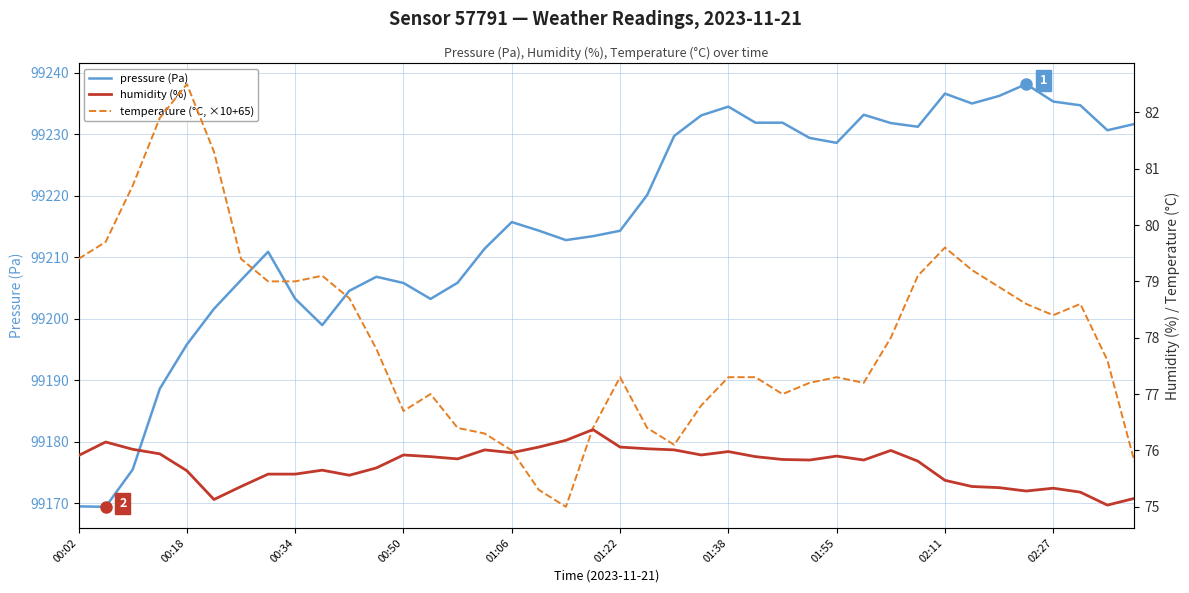

Is it true that pressure (Pa) equals 99215.7 at 01:06?

True